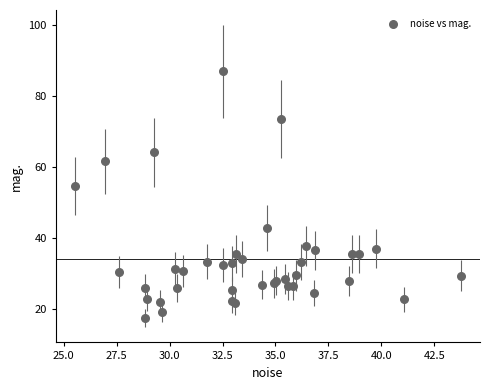

What Y value in the scatter plot is closest to 52?

54.5